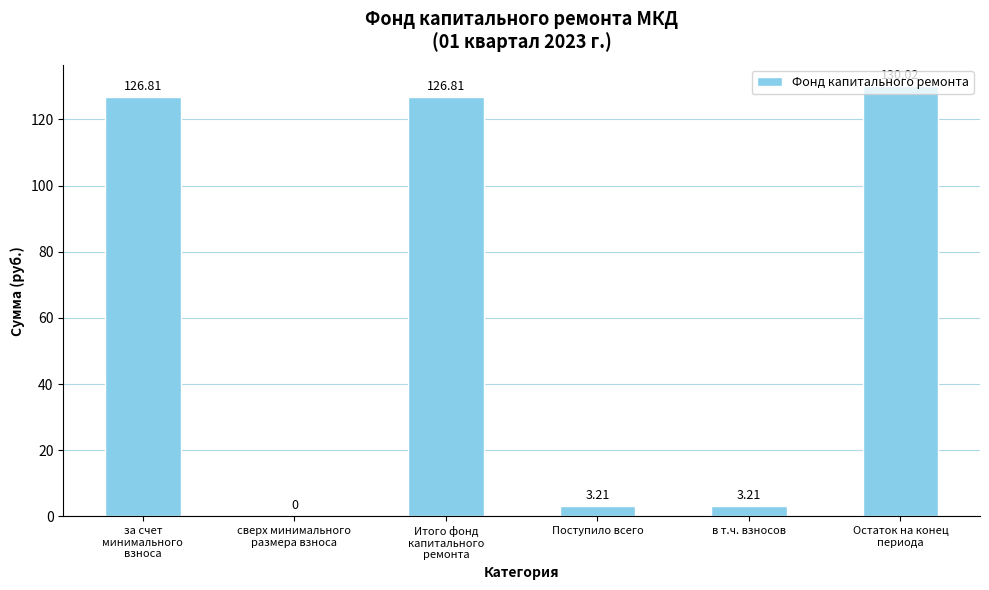

What is the change in value from сверх минимального
размера взноса to Остаток на конец
периода?

+130.0